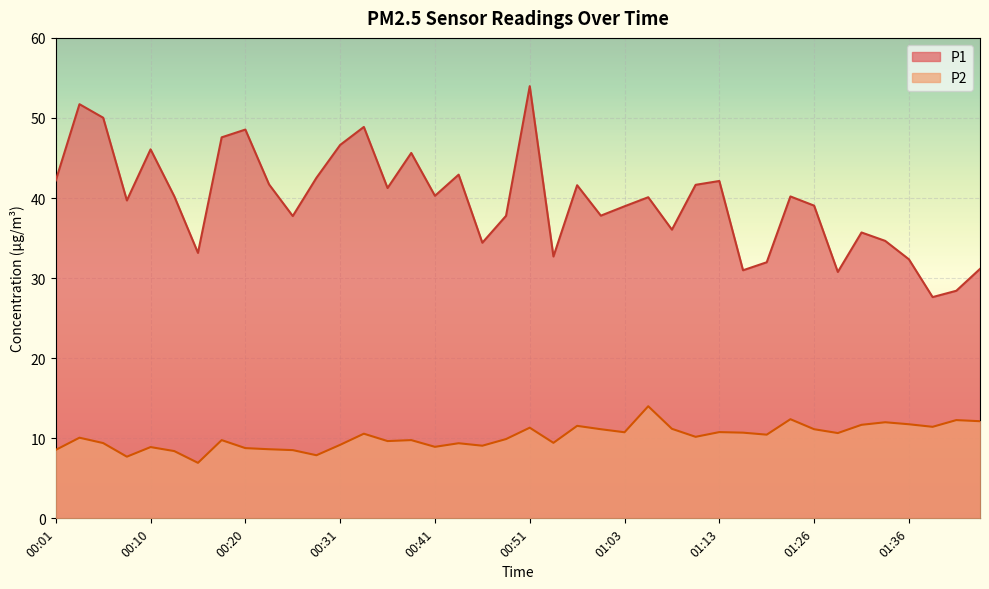

Which series has the largest total across all categories?

P1